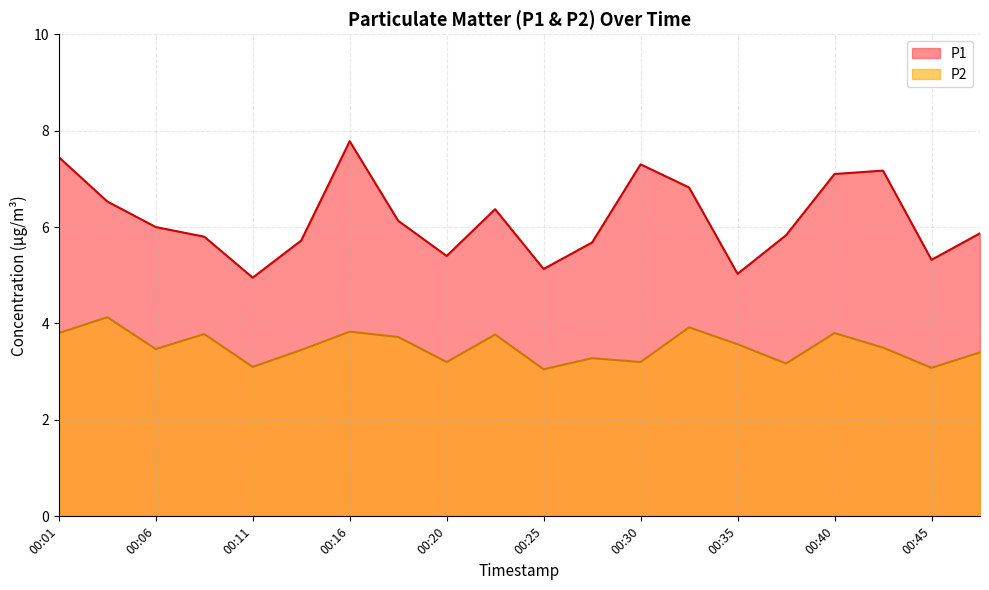

Where is the first local minimum for P1?

00:11